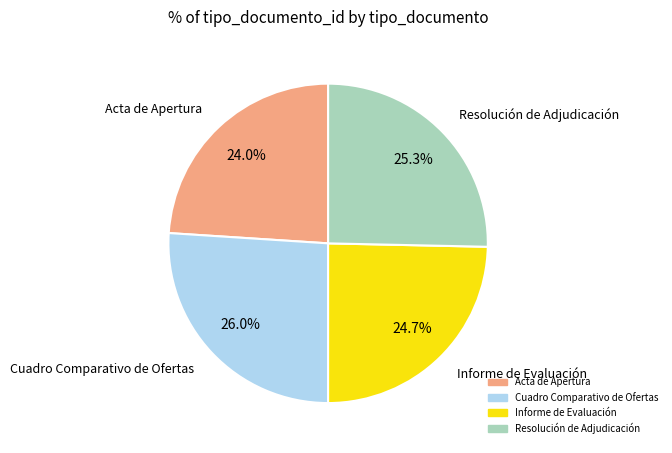

Which category has the smallest portion of the pie?

Acta de Apertura